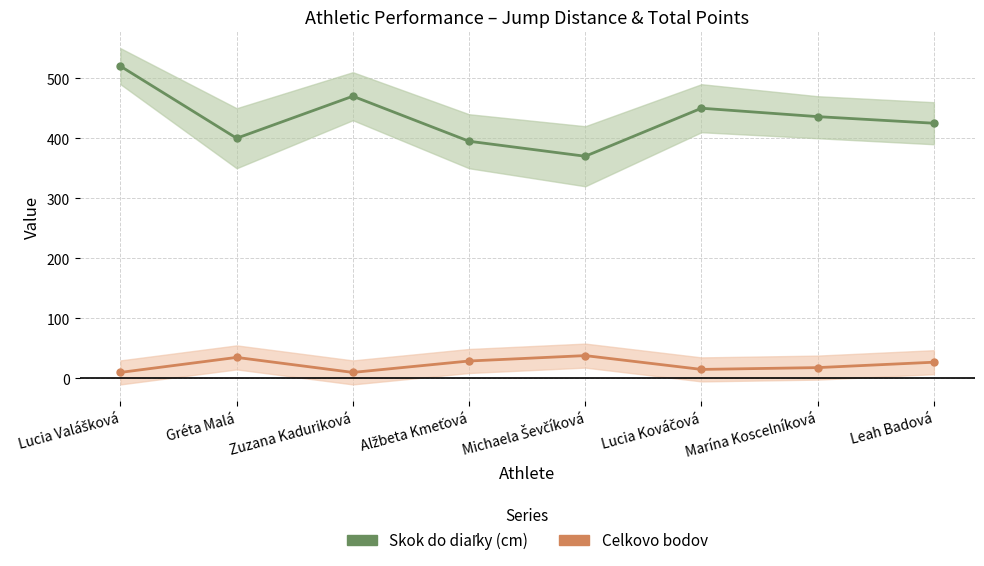

What is the total value across all series at Michaela Ševčíková?

408